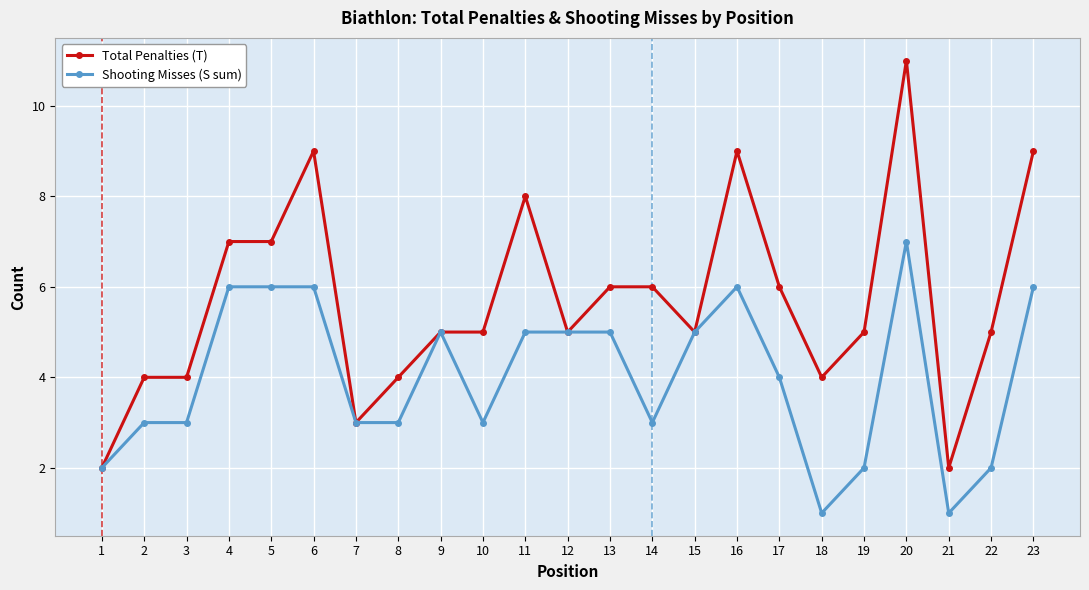

What is the total value across all series at 3?

7